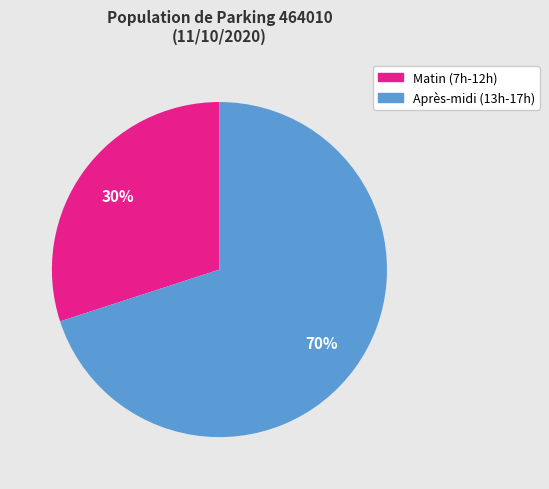

Count the number of slices in the pie.

2